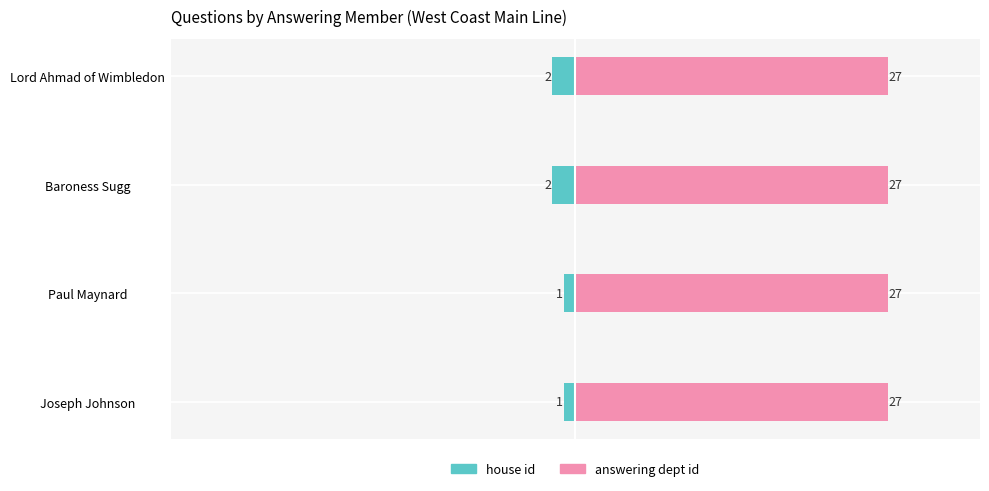

How many distinct data groups are displayed?

2